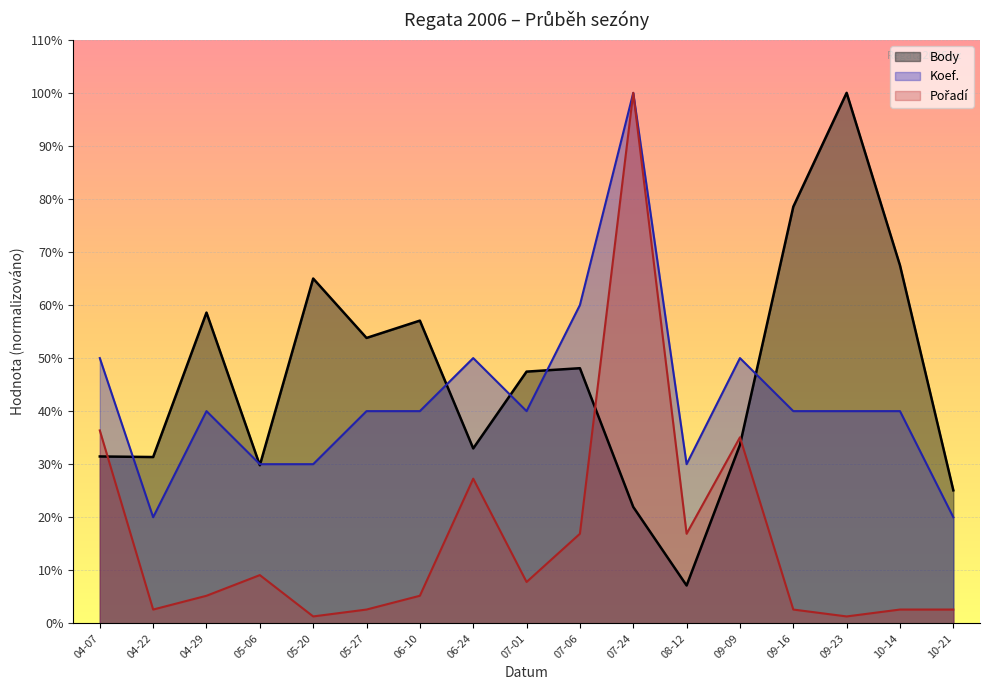

At which category does Body reach its first local peak?

04-29